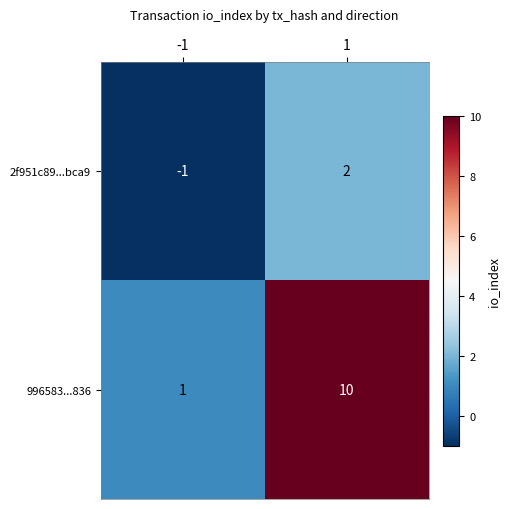

List the labels in order of 996583...836 value, largest first.

1, -1